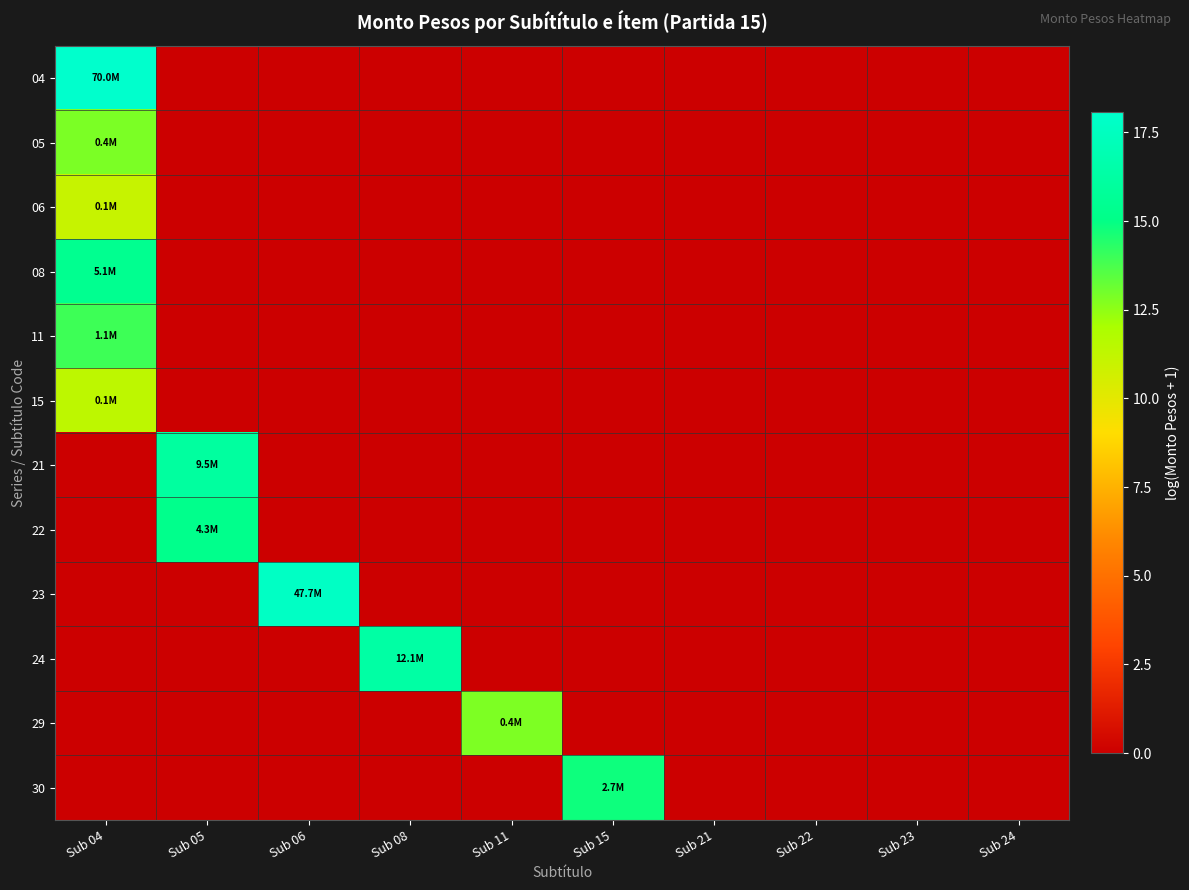

At which category is the sum across all series the highest?

Sub 04